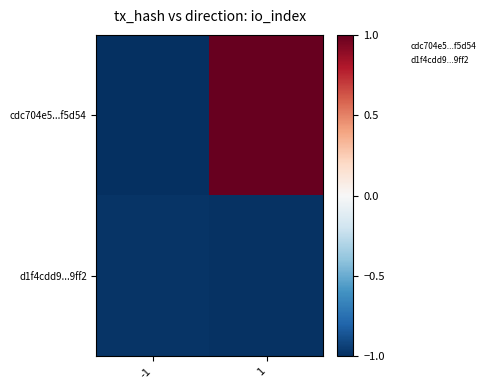

List the series in order of their overall mean, highest first.

cdc704e5...f5d54, d1f4cdd9...9ff2